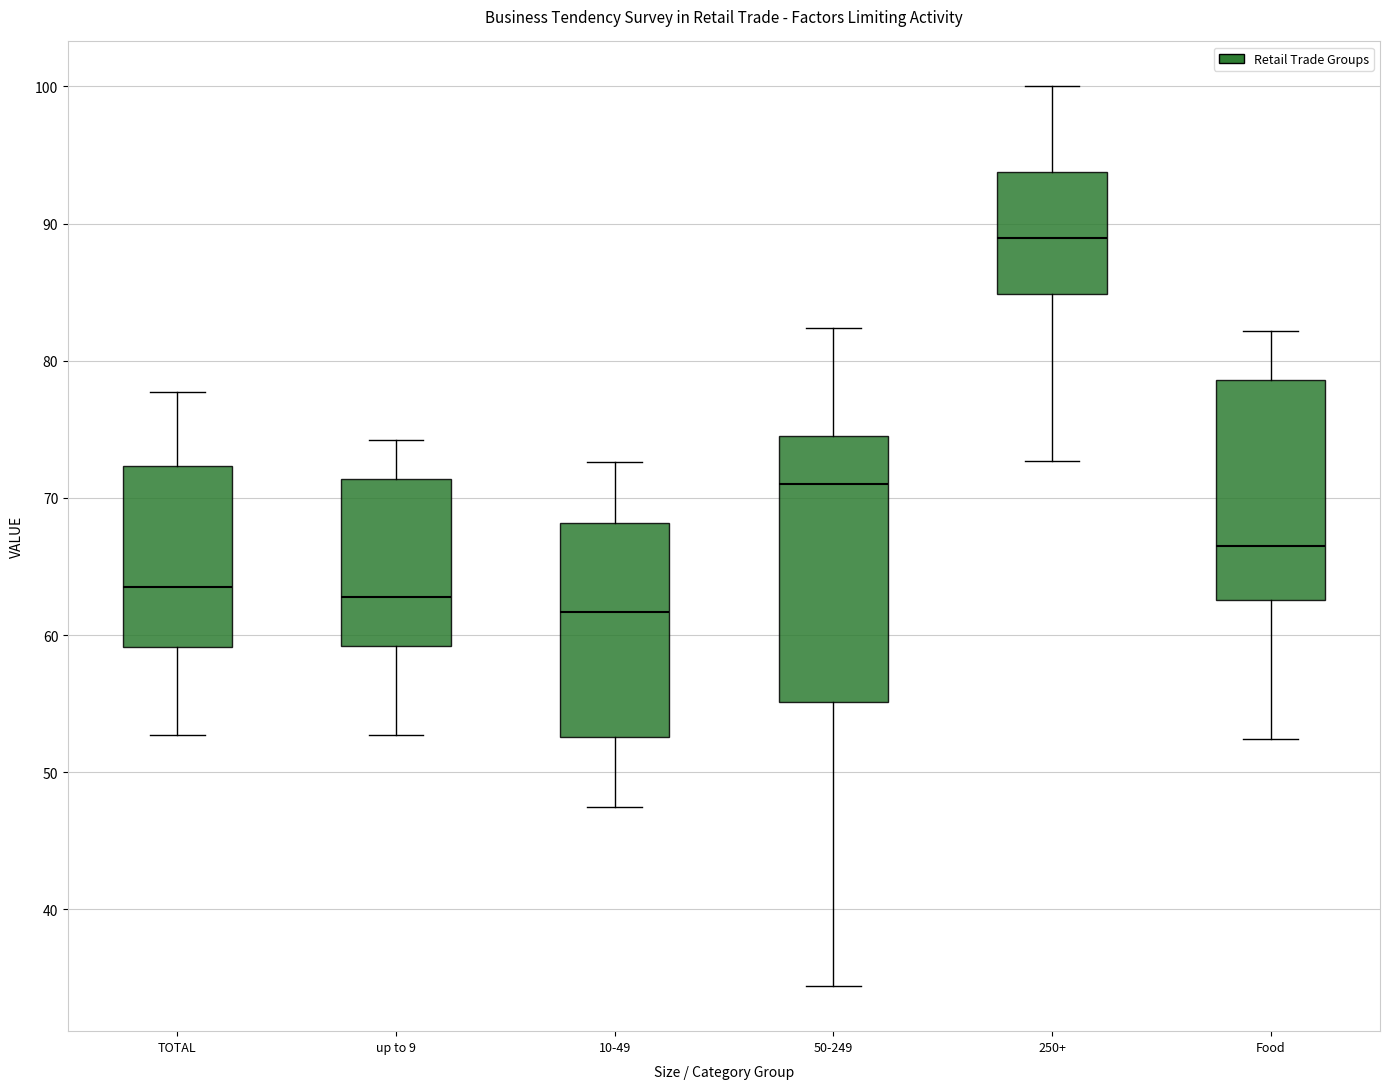

Reading left to right, transcribe this box plot: for each box, give where its median line is, the range the box spans, and where its two whiskers end, as read against the y-axis. The values are not printed on the chart, so give them approximately, as read against the axis.

TOTAL: median 64, box 59 to 72, whiskers 53 to 78
up to 9: median 63, box 59 to 71, whiskers 53 to 74
10-49: median 62, box 53 to 68, whiskers 48 to 73
50-249: median 71, box 55 to 75, whiskers 34 to 82
250+: median 89, box 85 to 94, whiskers 73 to 100
Food: median 67, box 63 to 79, whiskers 52 to 82